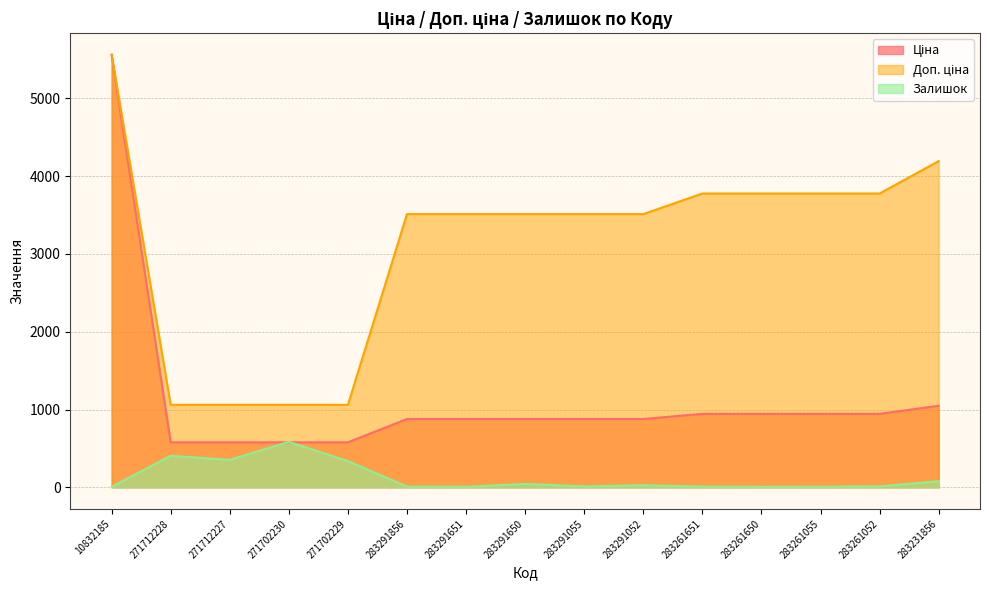

What is the difference between the Доп. ціна values at 271702229 and 283291650?

2451.9